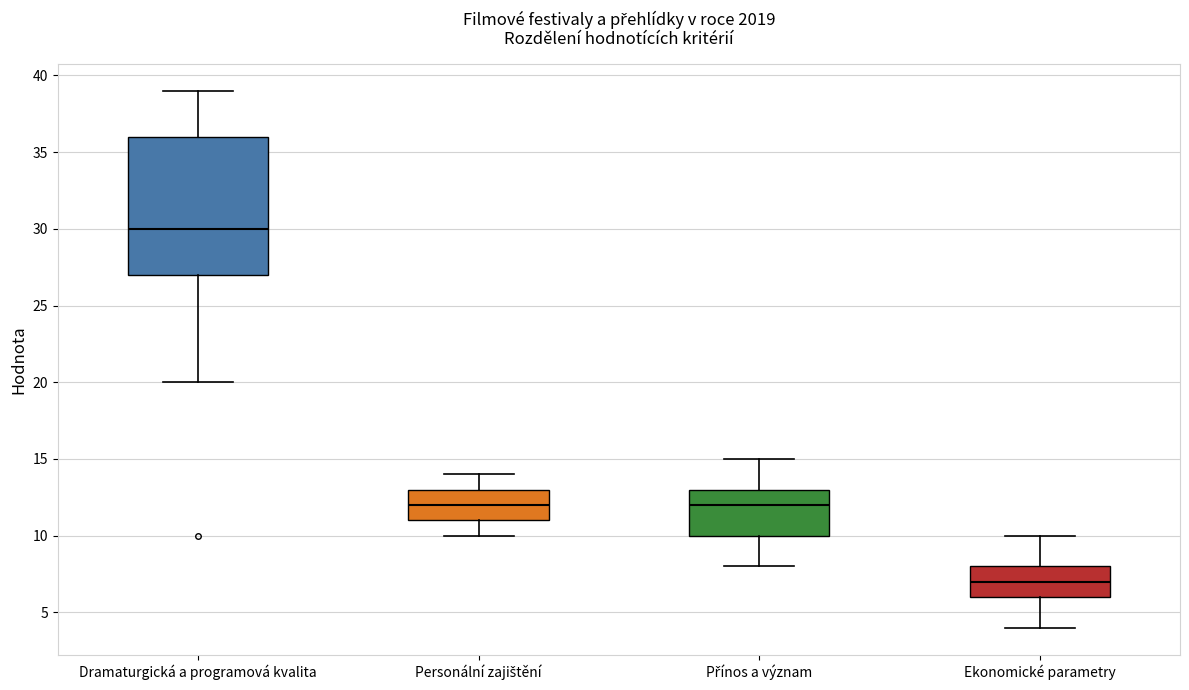

Reading left to right, transcribe this box plot: for each box, give where its median line is, the range the box spans, and where its two whiskers end, as read against the y-axis. The values are not printed on the chart, so give them approximately, as read against the axis.

Dramaturgická a programová kvalita: median 30, box 27 to 36, whiskers 20 to 39
Personální zajištění: median 12, box 11 to 13, whiskers 10 to 14
Přínos a význam: median 12, box 10 to 13, whiskers 8 to 15
Ekonomické parametry: median 7, box 6 to 8, whiskers 4 to 10